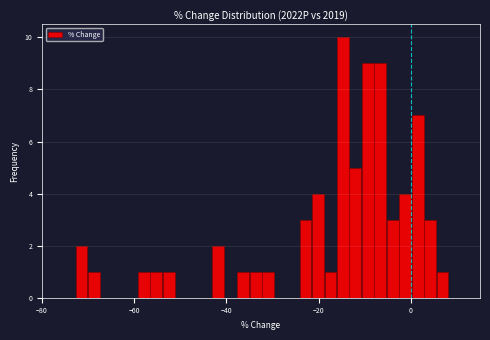

Around what value on the x-axis is the tallest bar? Give the approximate position of its centre, as read against the axis.

-14